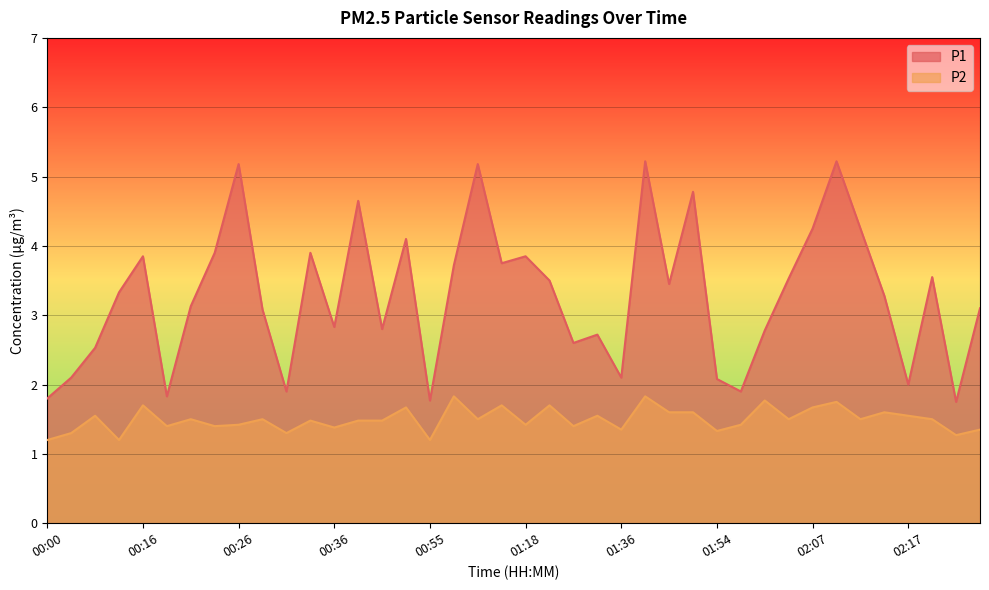

Reading left to right, transcribe all the data shown in this chart.

P1: 00:00=1.8	00:03=2.1	00:08=2.5	00:11=3.3	00:16=3.9	00:18=1.8	00:21=3.1	00:24=3.9	00:26=5.2	00:29=3.1	00:31=1.9	00:34=3.9	00:36=2.8	00:39=4.7	00:47=2.8	00:52=4.1	00:55=1.8	01:00=3.7	01:06=5.2	01:13=3.8	01:18=3.9	01:23=3.5	01:26=2.6	01:31=2.7	01:36=2.1	01:39=5.2	01:49=3.5	01:52=4.8	01:54=2.1	02:00=1.9	02:02=2.8	02:05=3.5	02:07=4.2	02:10=5.2	02:12=4.2	02:15=3.3	02:17=2.0	02:20=3.5	02:22=1.8	02:25=3.1
P2: 00:00=1.2	00:03=1.3	00:08=1.6	00:11=1.2	00:16=1.7	00:18=1.4	00:21=1.5	00:24=1.4	00:26=1.4	00:29=1.5	00:31=1.3	00:34=1.5	00:36=1.4	00:39=1.5	00:47=1.5	00:52=1.7	00:55=1.2	01:00=1.8	01:06=1.5	01:13=1.7	01:18=1.4	01:23=1.7	01:26=1.4	01:31=1.6	01:36=1.4	01:39=1.8	01:49=1.6	01:52=1.6	01:54=1.3	02:00=1.4	02:02=1.8	02:05=1.5	02:07=1.7	02:10=1.8	02:12=1.5	02:15=1.6	02:17=1.6	02:20=1.5	02:22=1.3	02:25=1.4